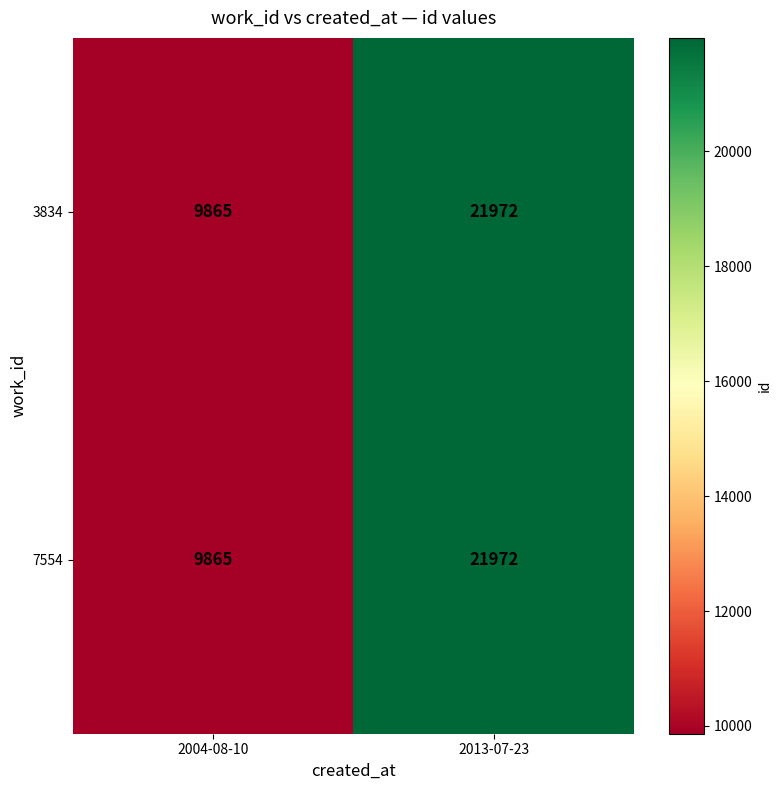

What is the difference between the 7554 values at 2004-08-10 and 2013-07-23?

12107